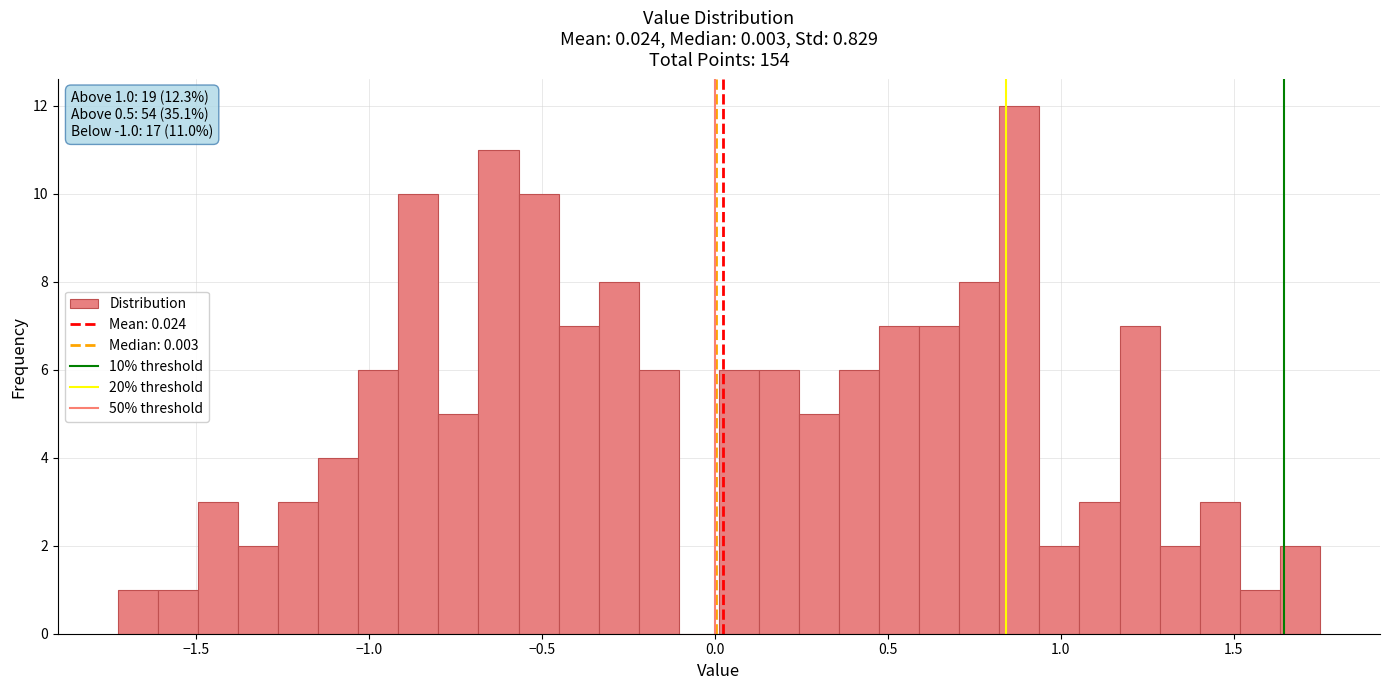

Around what value on the x-axis is the tallest bar? Give the approximate position of its centre, as read against the axis.

0.90